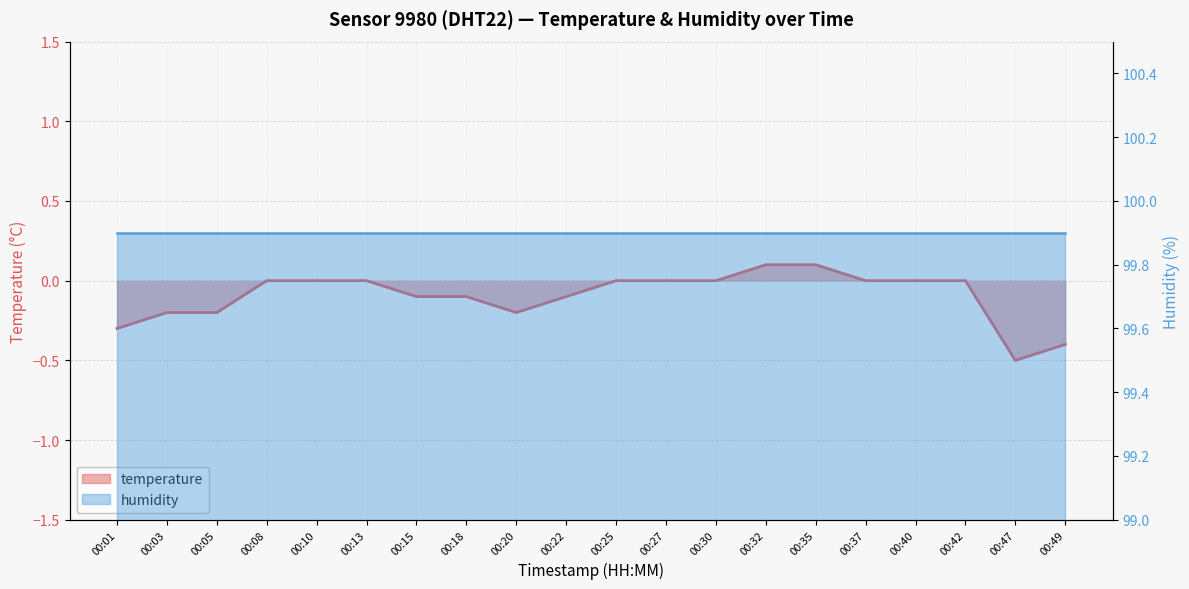

Does the chart display data point markers on the line(s)?

No